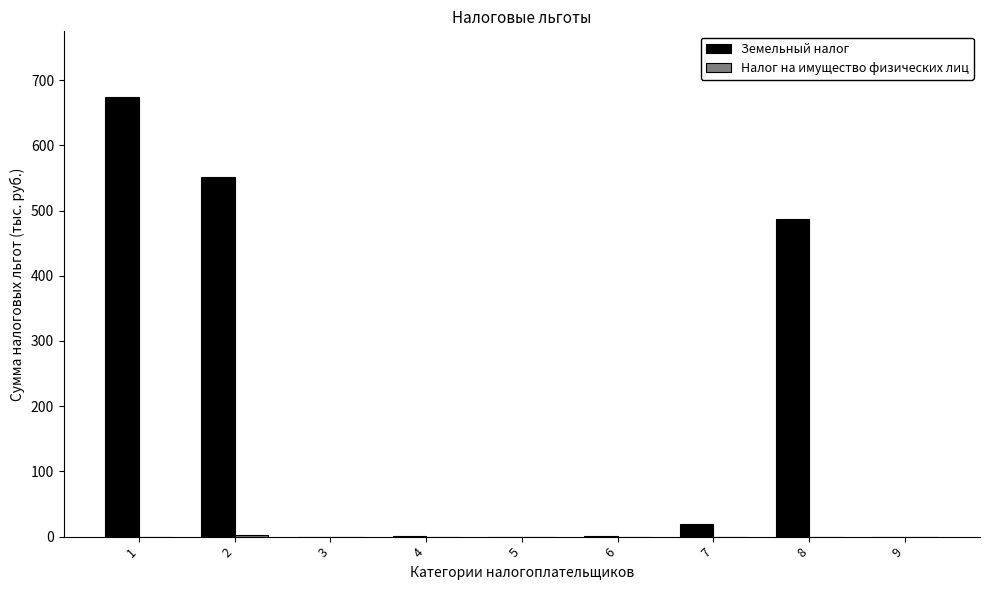

What is the sum of the Земельный налог values at 5 and 1?

673.9